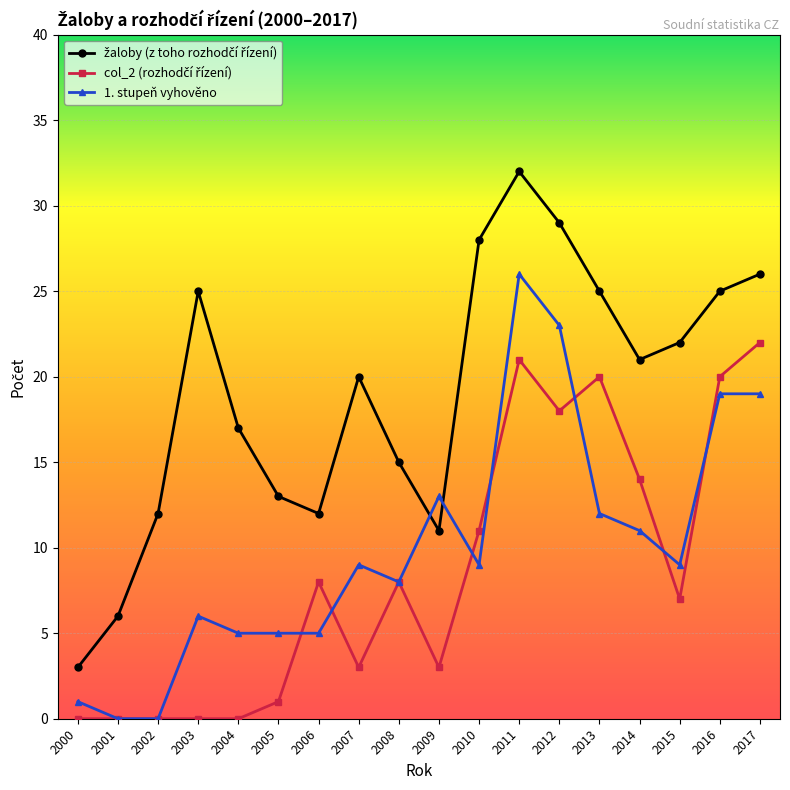

True or false: 1. stupeň vyhověno has more than 2 interior local peaks.

True